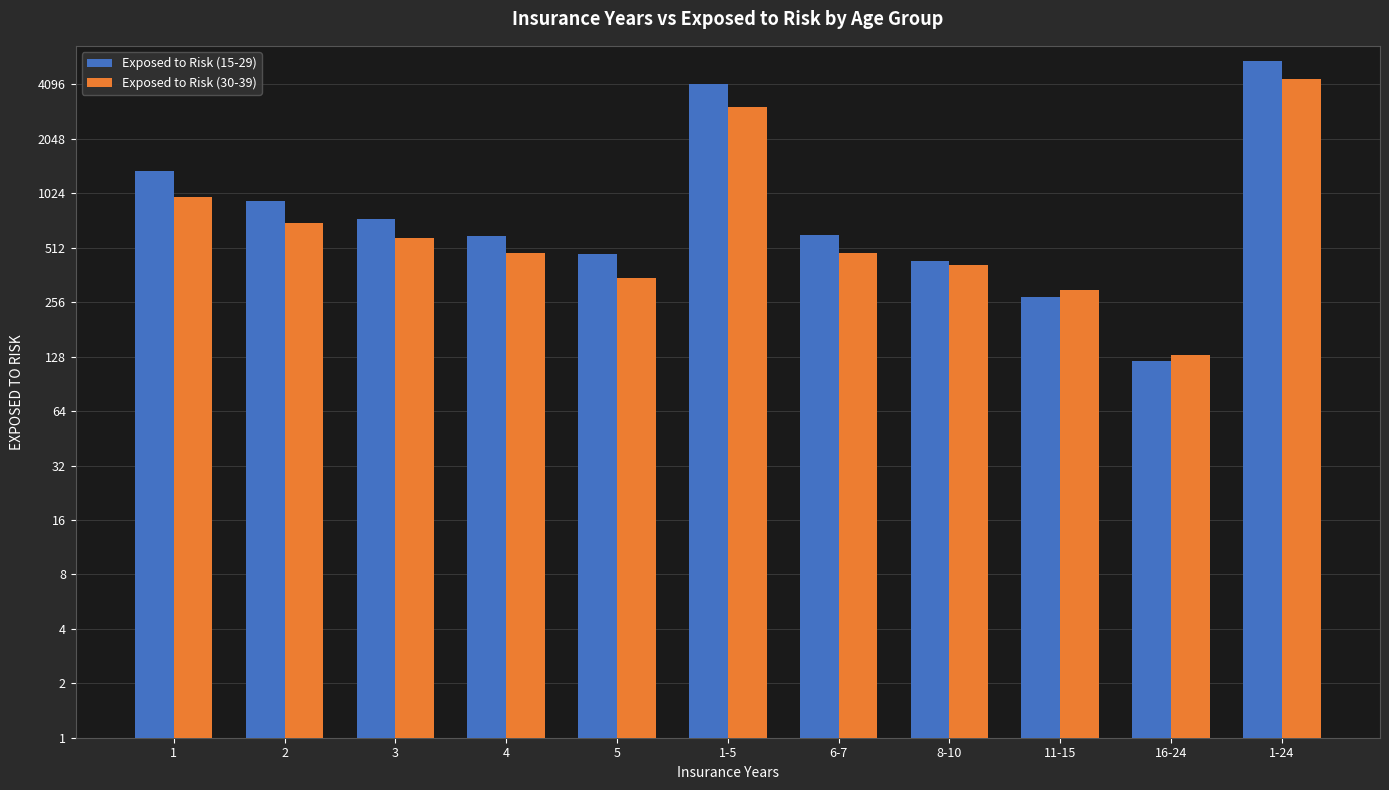

How many data points in Exposed to Risk (15-29) are above 605?

5